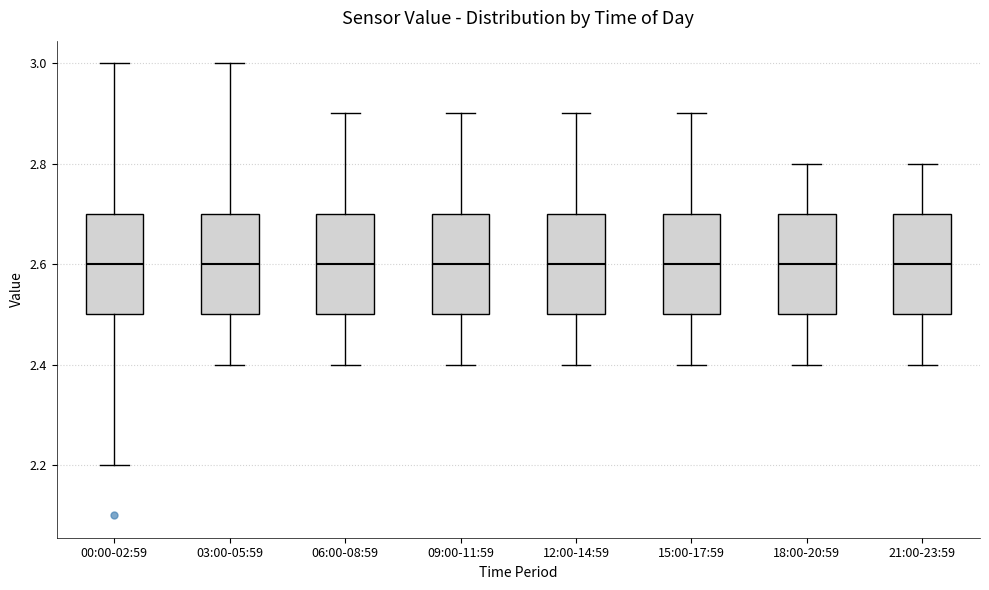

Where is the upper edge of the box for 09:00-11:59 on the y-axis? The values are not printed on the chart, so give them approximately, as read against the axis.

2.7